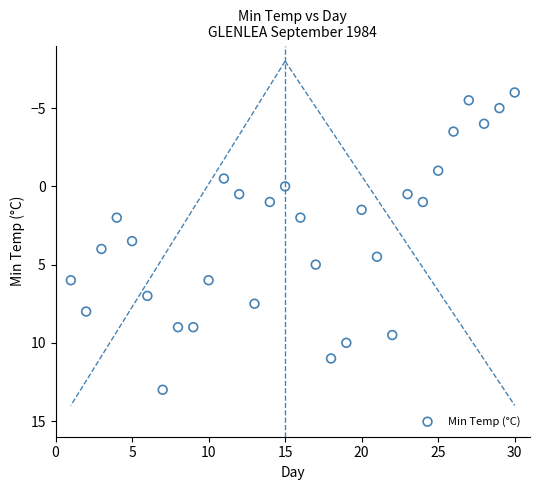

What is the range of X values (max minus min)?

29.0